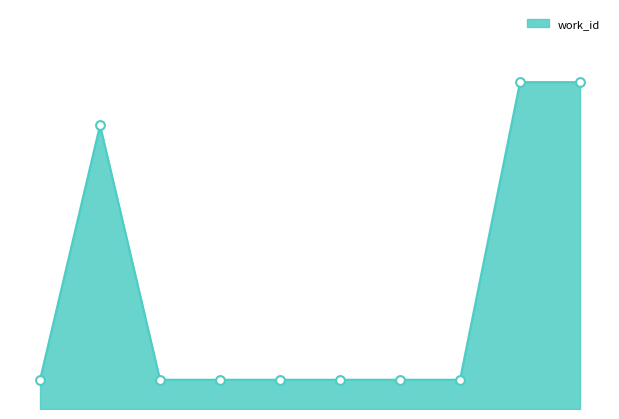

Does the chart have visible grid lines?

No